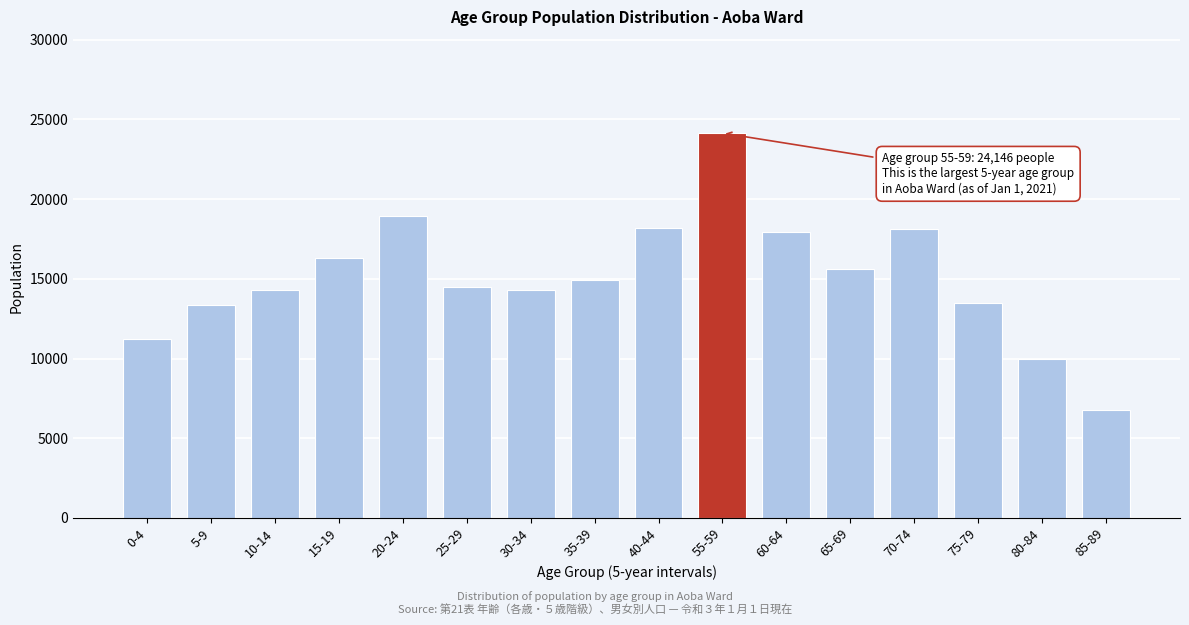

What is the average value?

15129